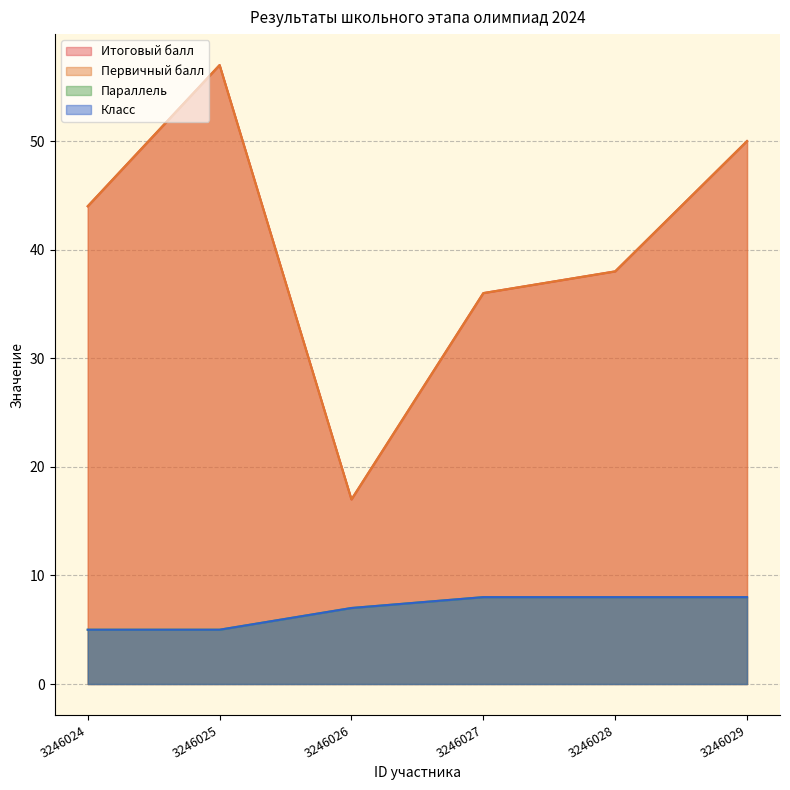

Read the Первичный балл value at 3246024, to the nearest 10.

40